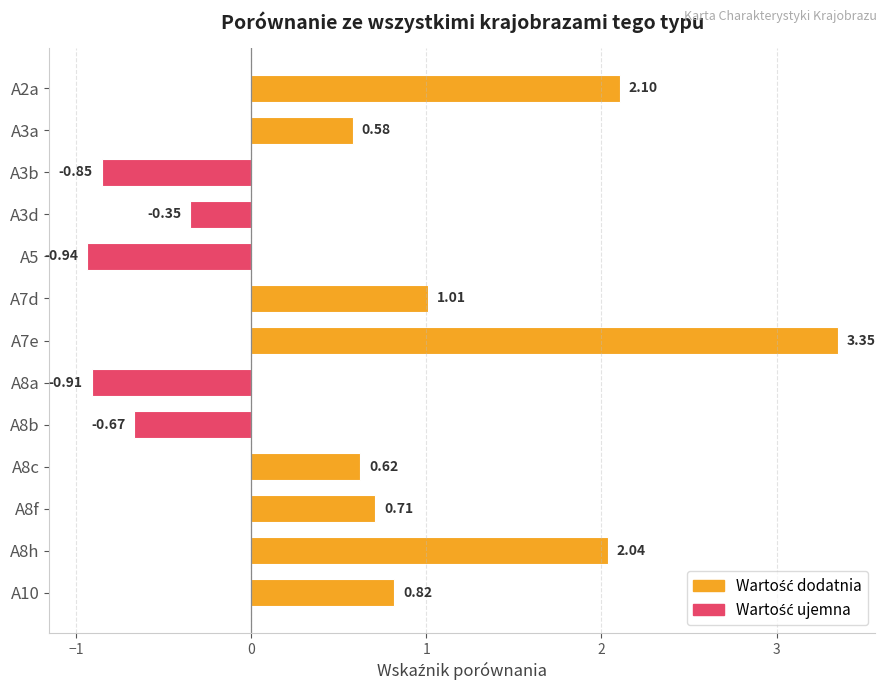

How many data points are less than 0?

5